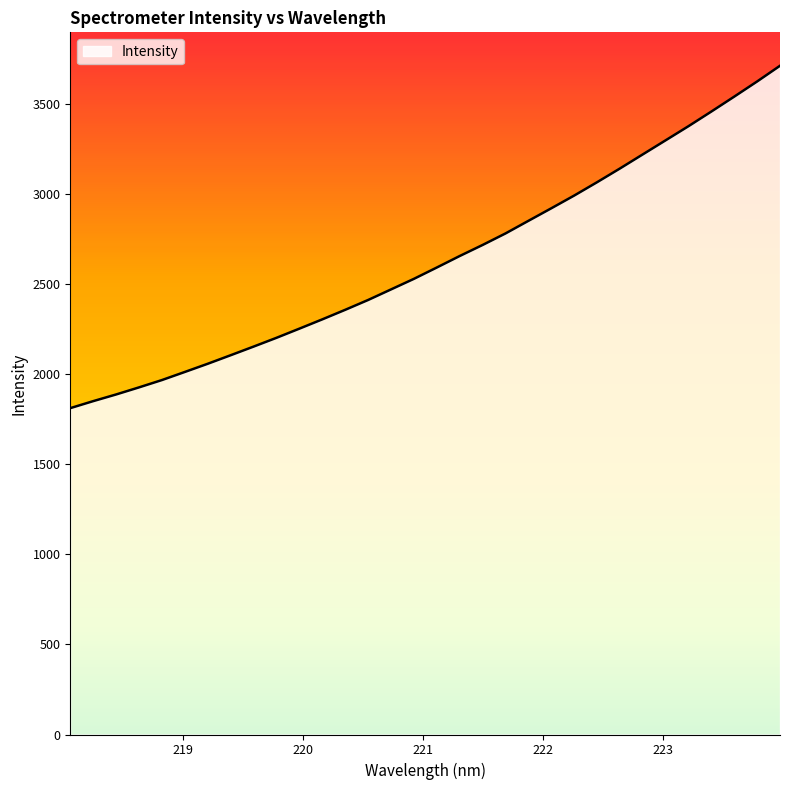

What is the difference between the maximum and minimum values?

1900.2